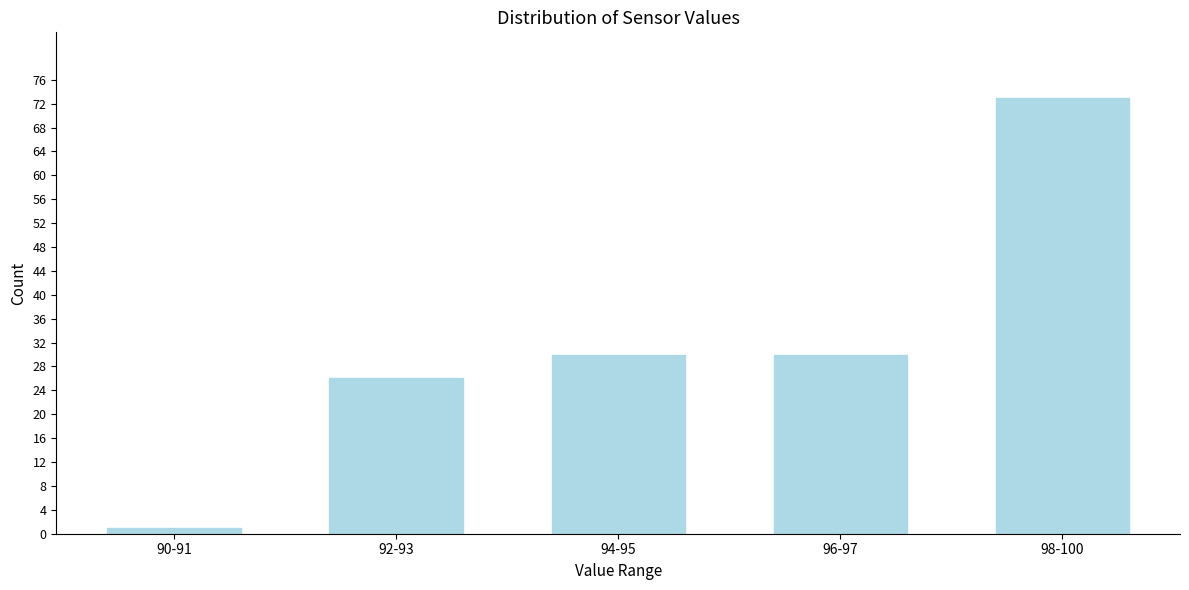

Reading left to right, transcribe all the data shown in this chart.

90-91=1	92-93=26	94-95=30	96-97=30	98-100=73